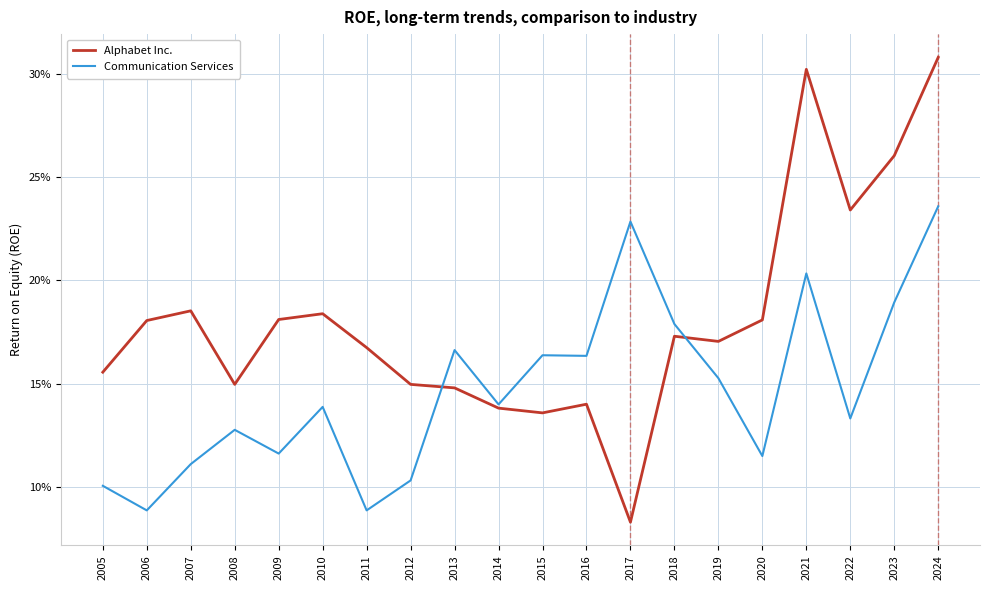

At which category is the sum across all series the highest?

2024